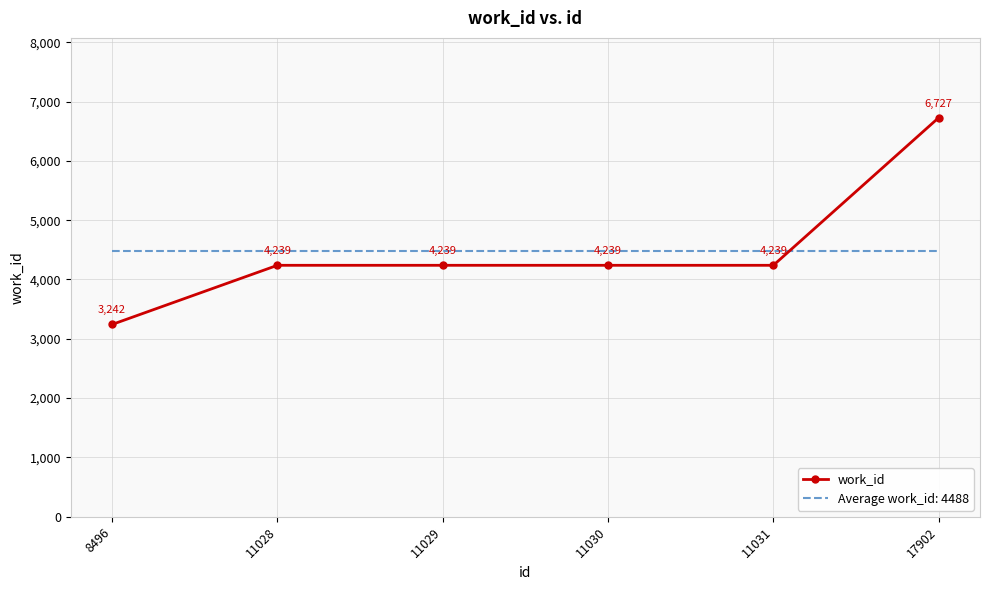

At 8496, list the series in order from smallest to largest.

work_id, Average work_id: 4488